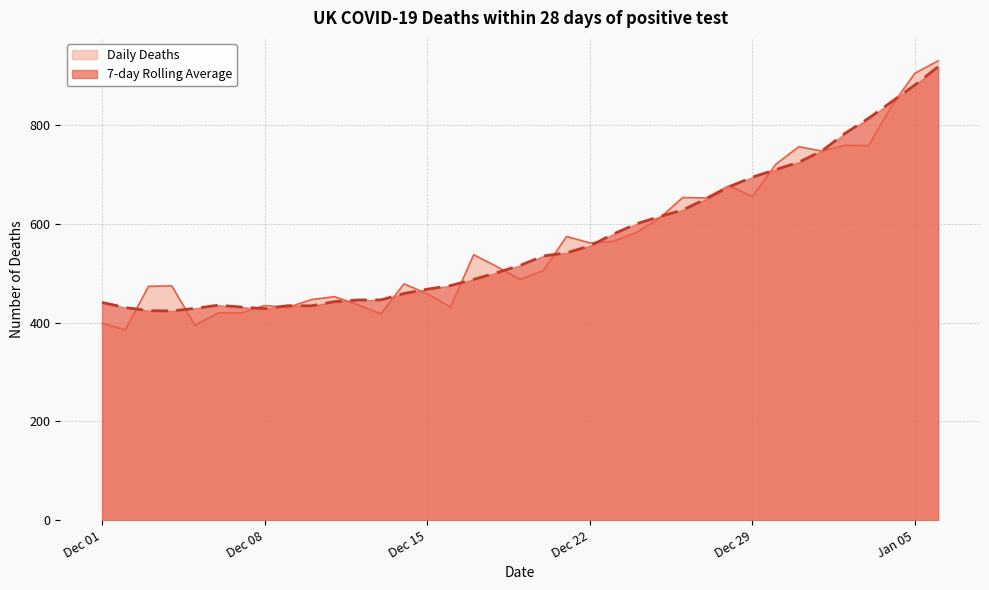

What value does the Daily Deaths series have at 2020-12-17?

538.0